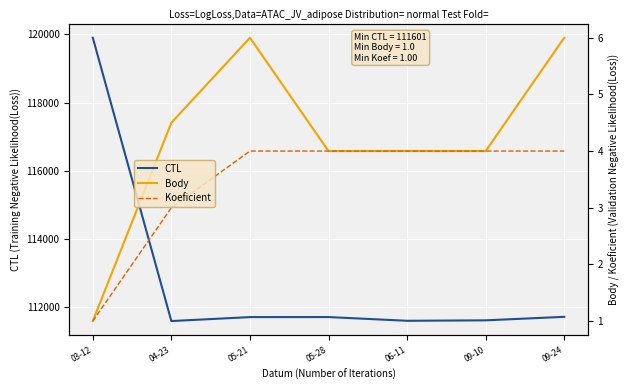

What are all the series names shown in the legend?

CTL, Body, Koeficient